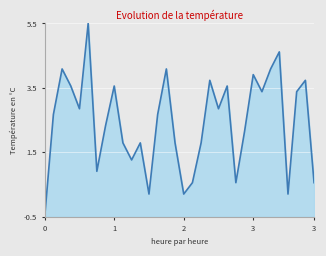

What is the difference between the maximum and minimum values?

6.0